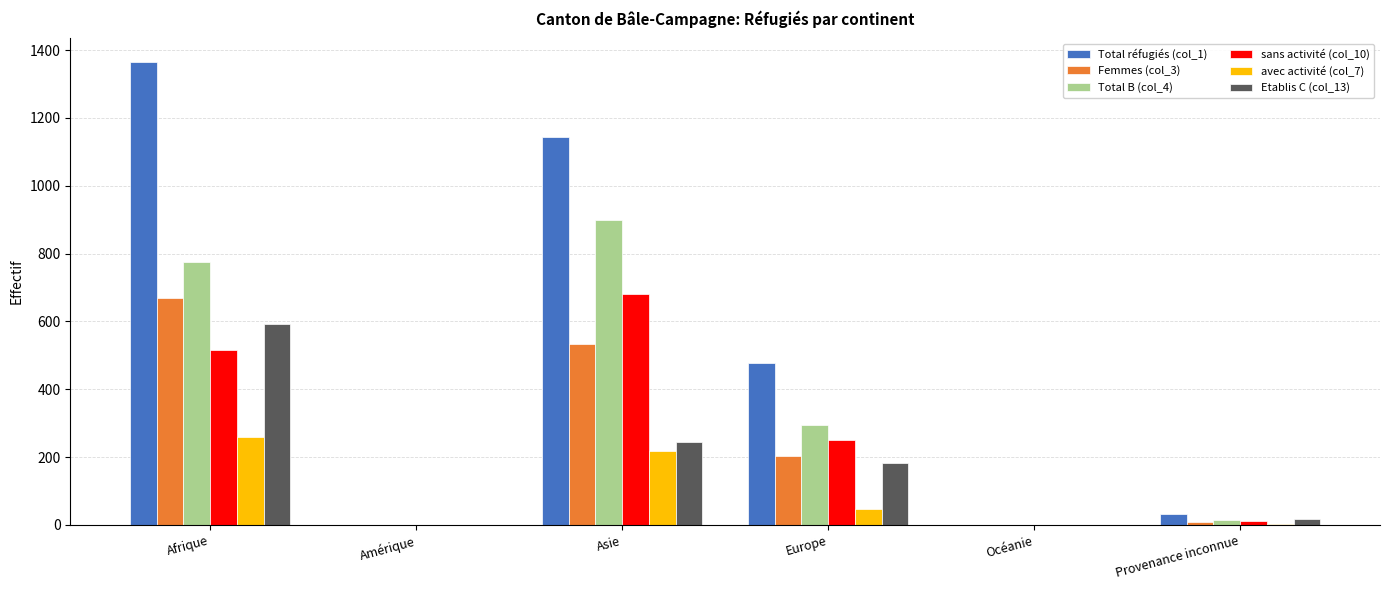

How many categories are shown in the chart?

6